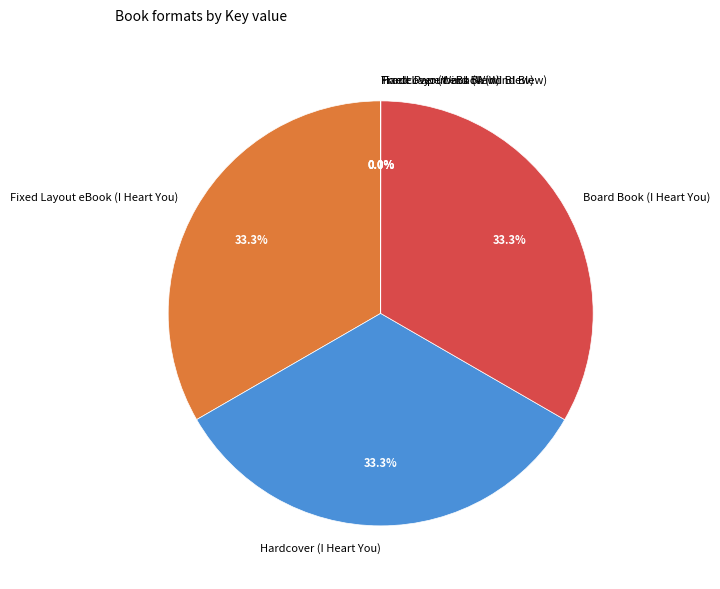

Approximately how many times larger is the value at Hardcover (I Heart You) compared to Board Book (I Heart You)?

1.0